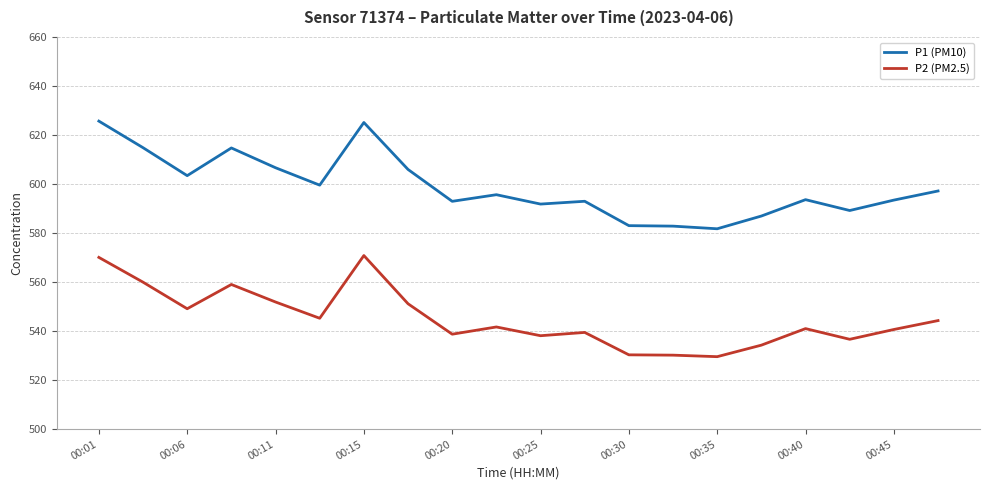

Which series has the largest range (max minus min)?

P1 (PM10)